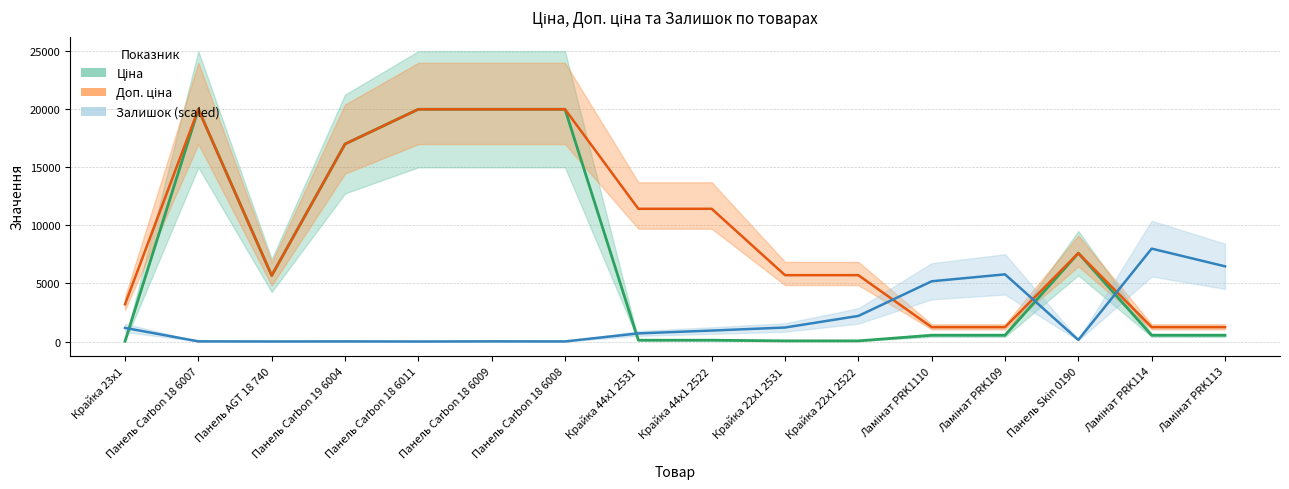

Is it true that Ціна equals 32.3 at Крайка 22x1 2522?

False